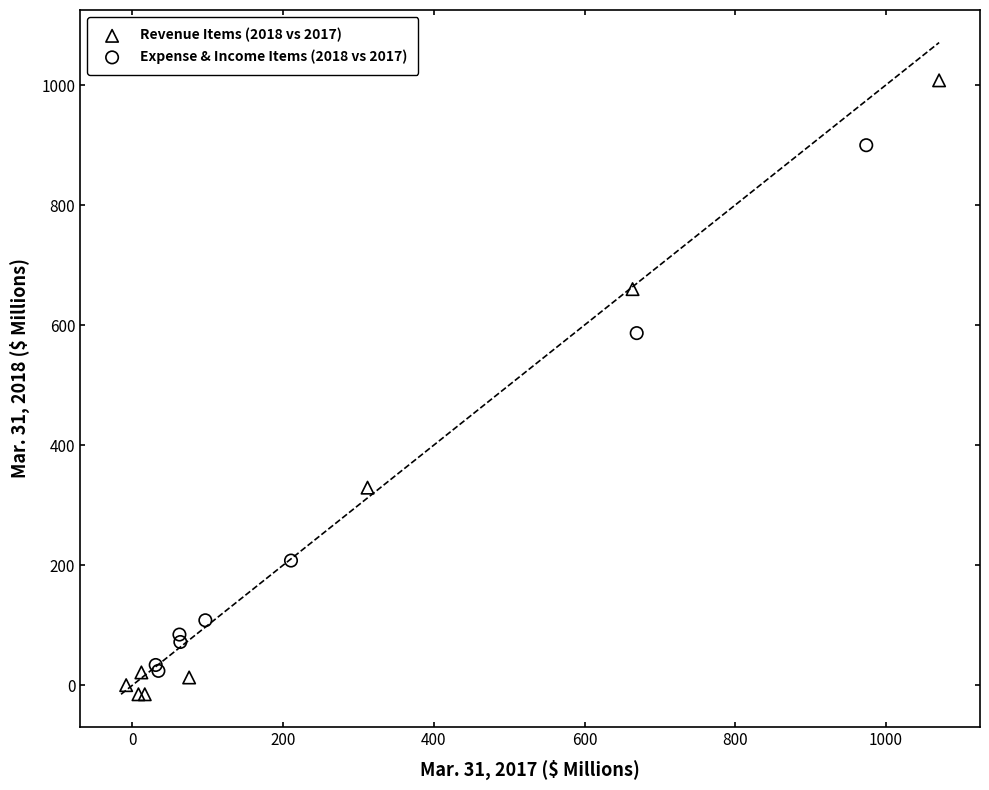

Which series reaches the maximum Y coordinate?

Revenue Items (2018 vs 2017)